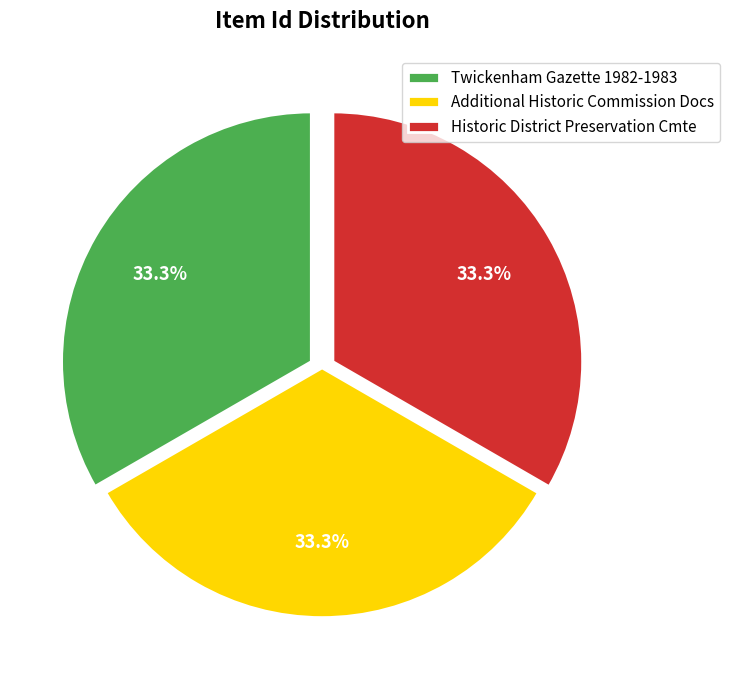

How many segments does this pie chart have?

3